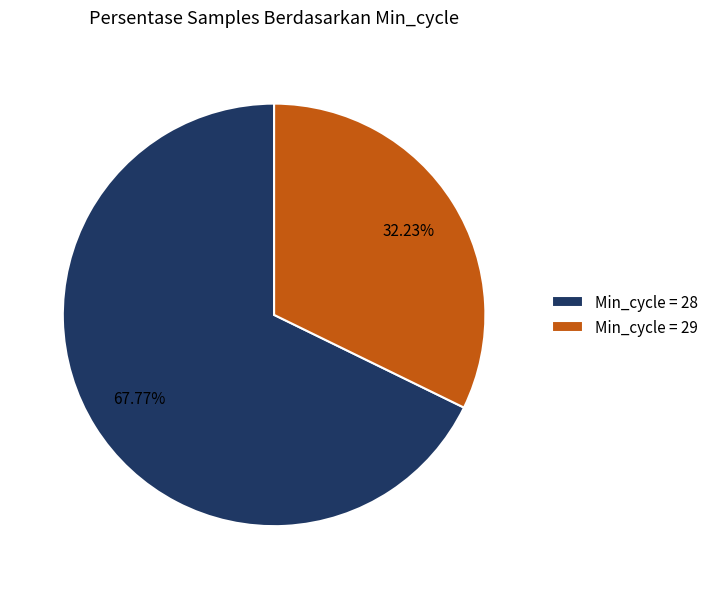

How many segments does this pie chart have?

2